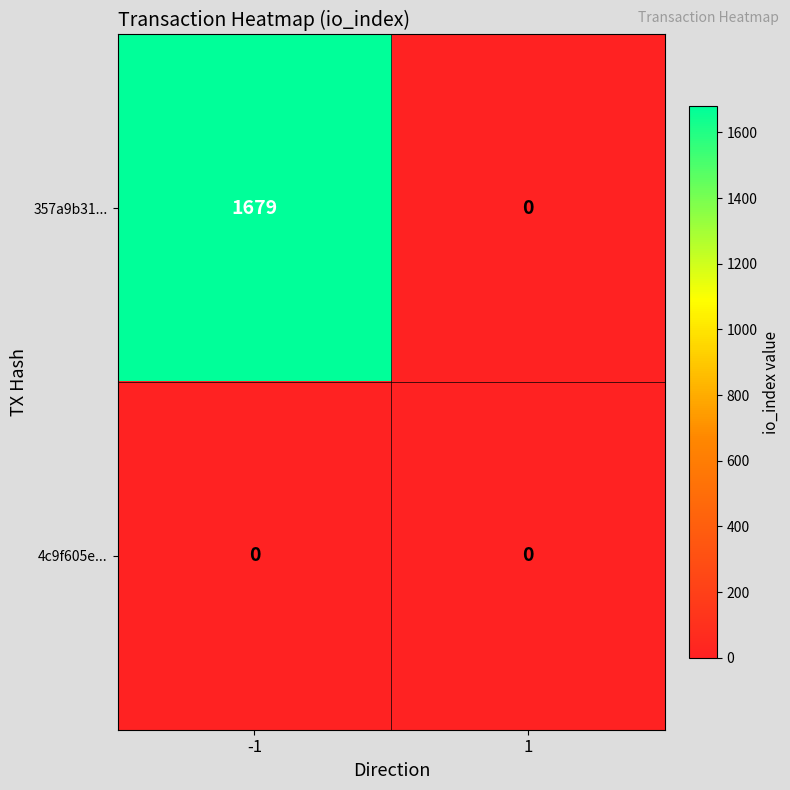

Which series changed the most between -1 and 1?

357a9b31...